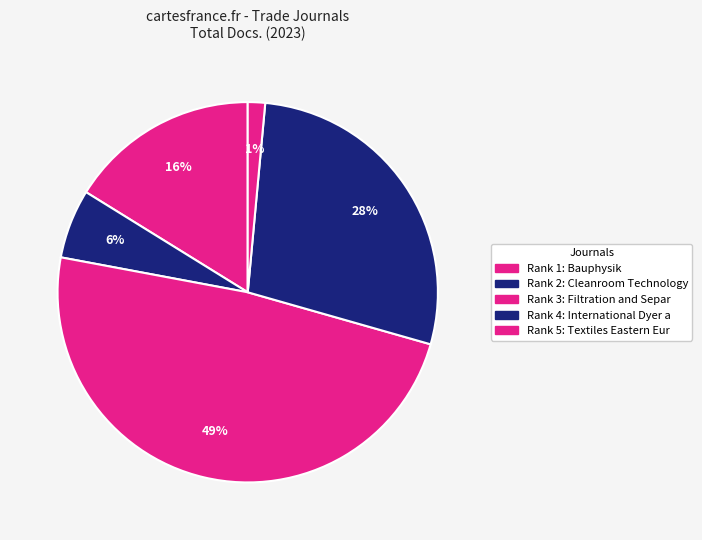

Count the number of slices in the pie.

5